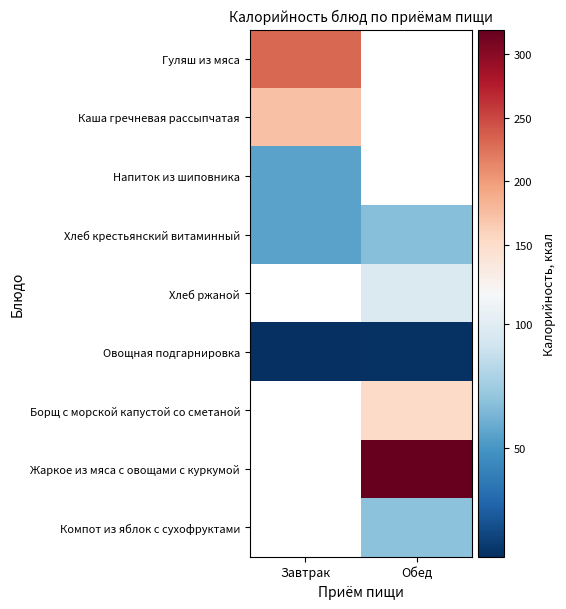

At how many categories does at least one series exceed 46?

2